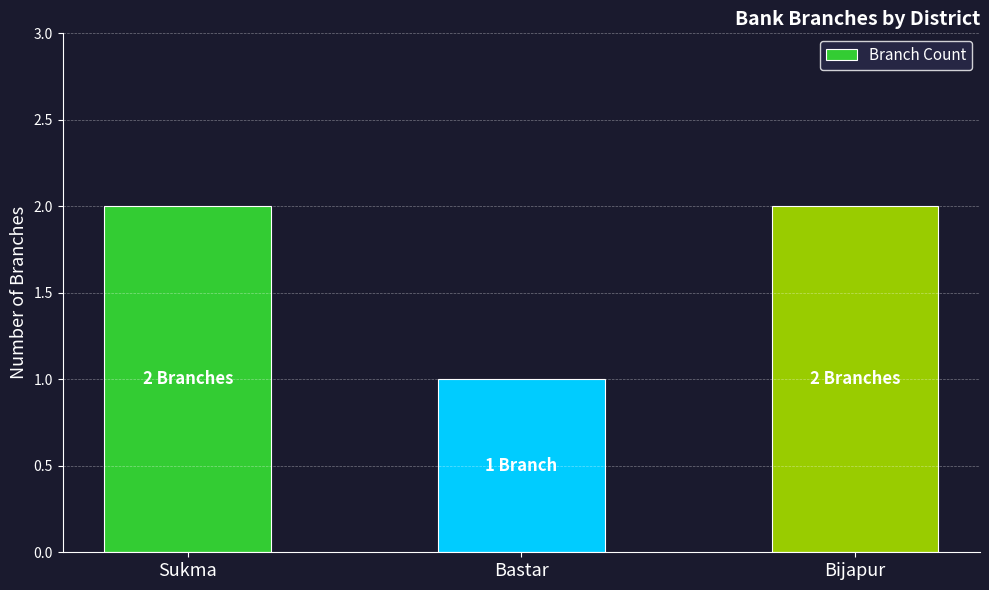

Where is the data nearest to the value 1?

Bastar